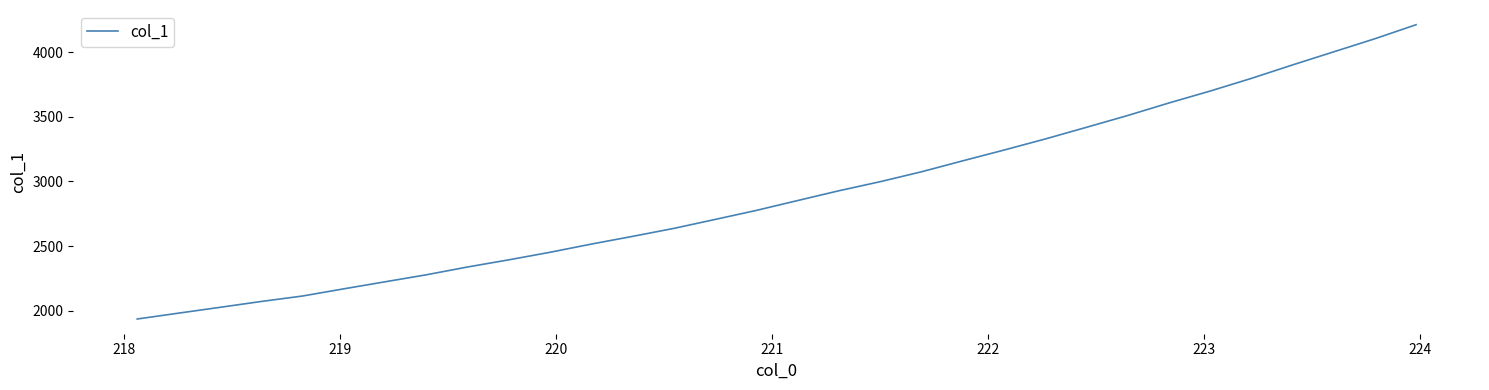

What is the difference between the maximum and minimum values?

2276.9